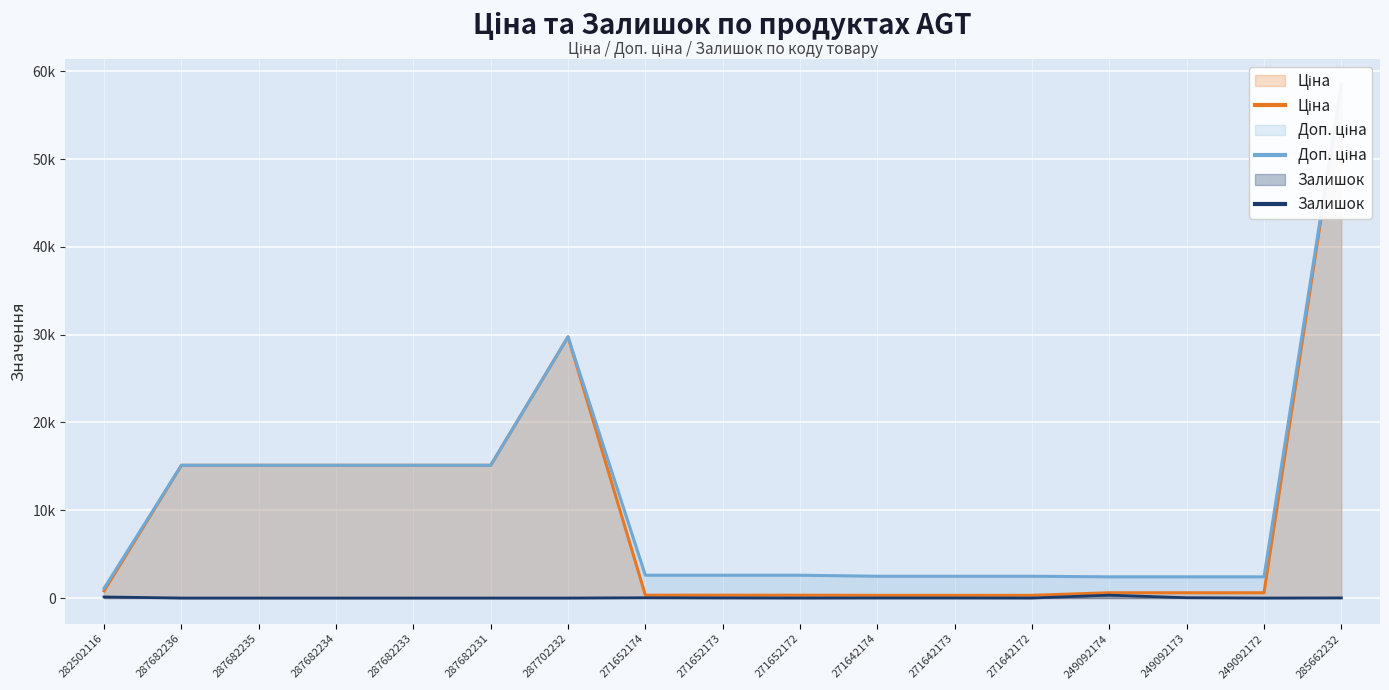

Which category has the highest value in the Доп. ціна series?

285662232